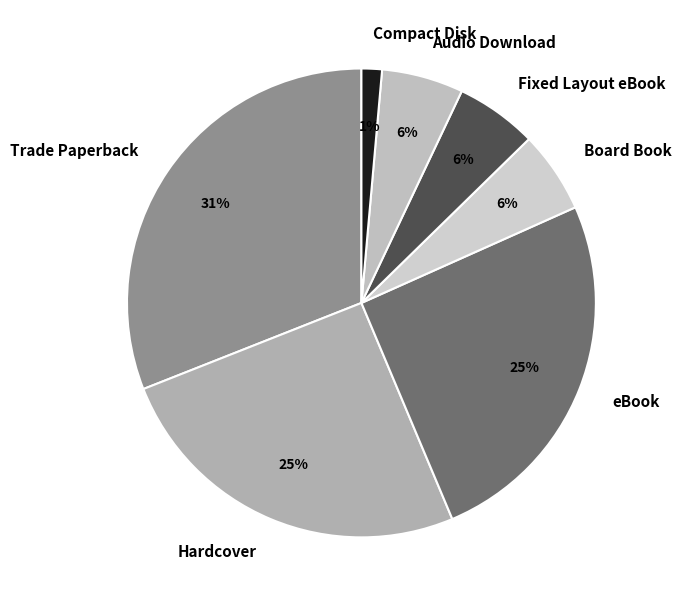

Do Compact Disk and Board Book together represent more than half of the pie?

No